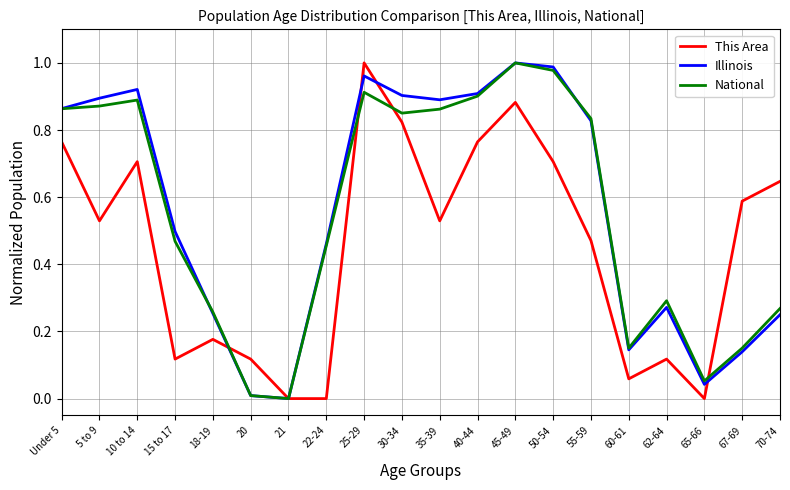

What position from the right is 10 to 14?

18